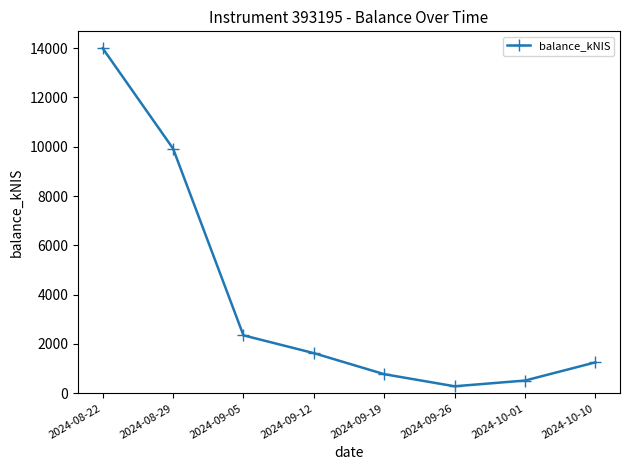

What is the difference between the maximum and second lowest values?

13476.0